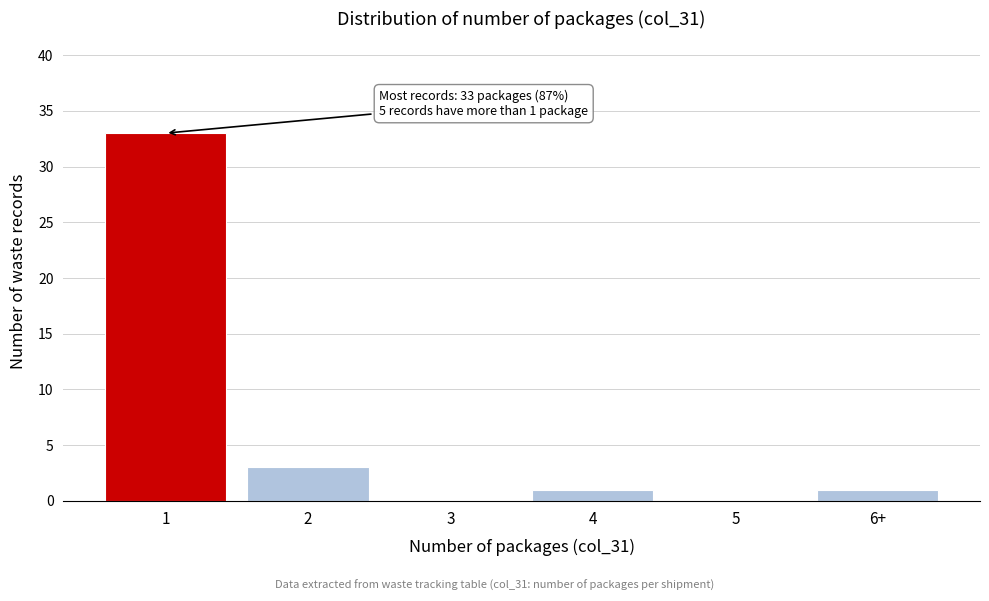

Reading left to right, transcribe all the data shown in this chart.

1=33	2=3	3=0	4=1	5=0	6+=1